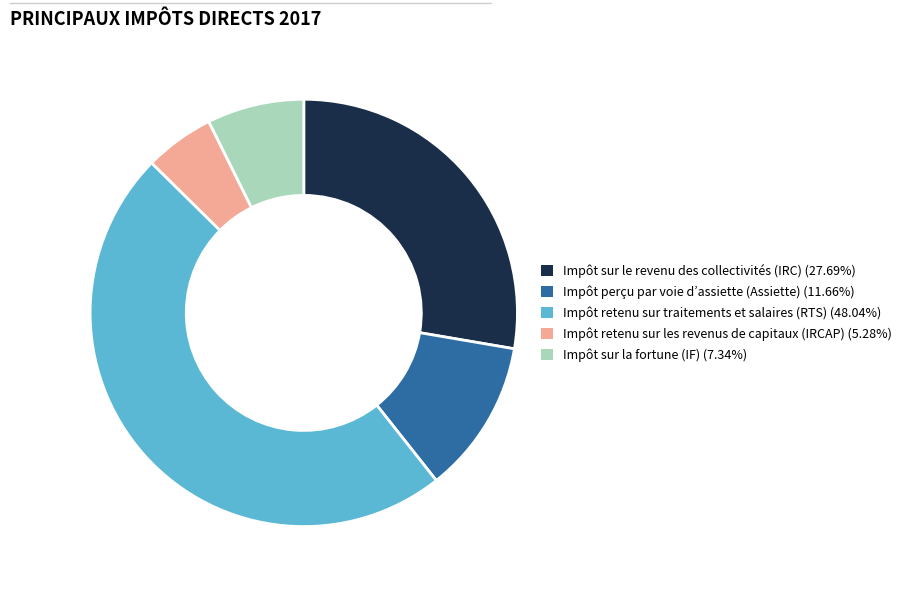

Do Impôt sur le revenu des collectivités (IRC) (27.69%) and Impôt perçu par voie d’assiette (Assiette) (11.66%) together represent more than half of the pie?

No